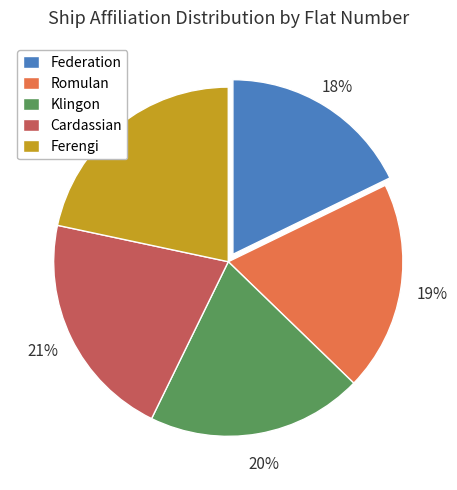

To the nearest percent, what percentage of the pie is Romulan?

19%